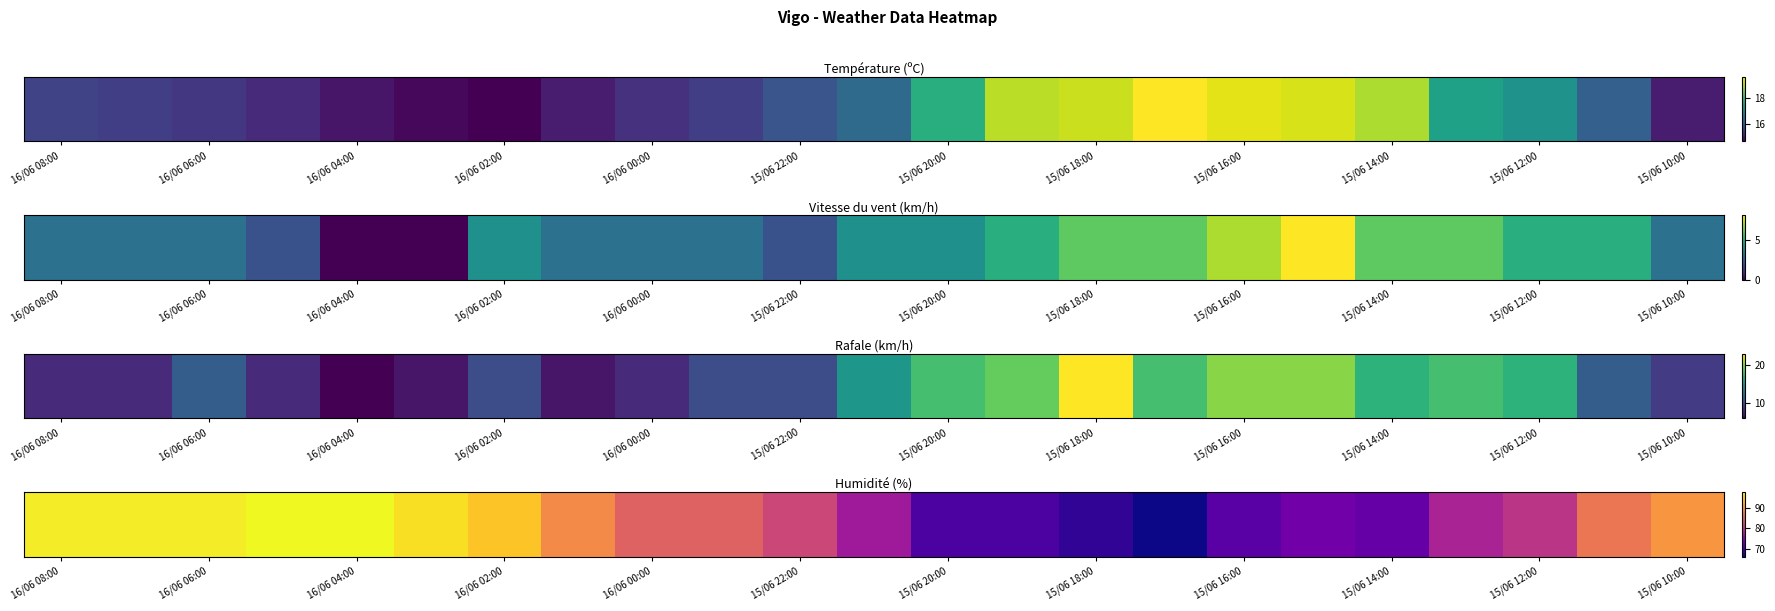

What is the minimum value shown in the chart?

66